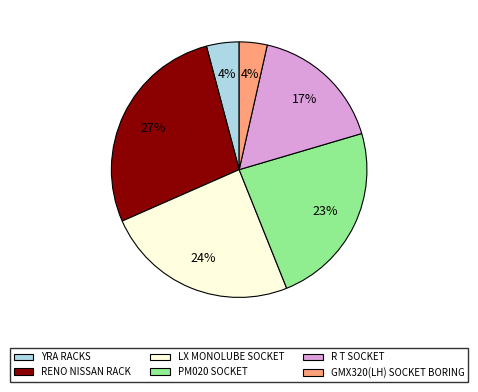

To the nearest percent, what portion does YRA RACKS represent?

4%